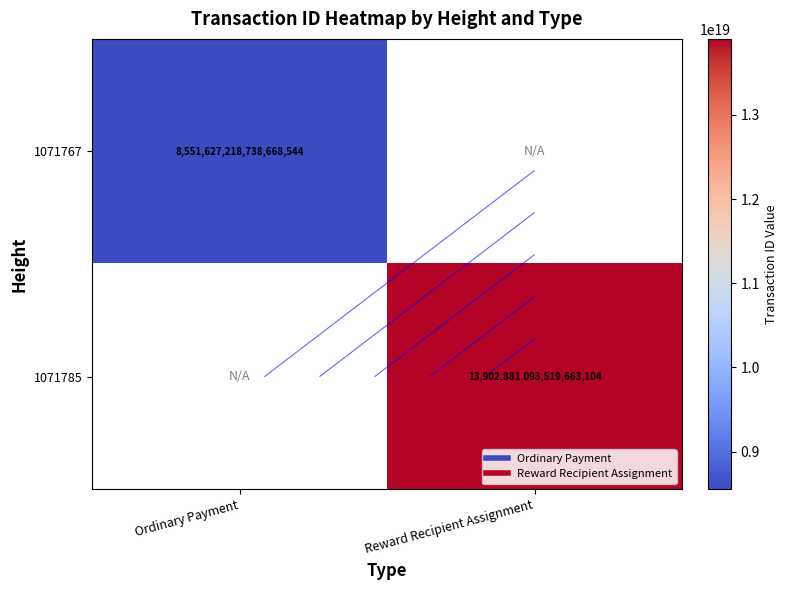

List the labels in order of 1071785 value, smallest first.

Ordinary Payment, Reward Recipient Assignment